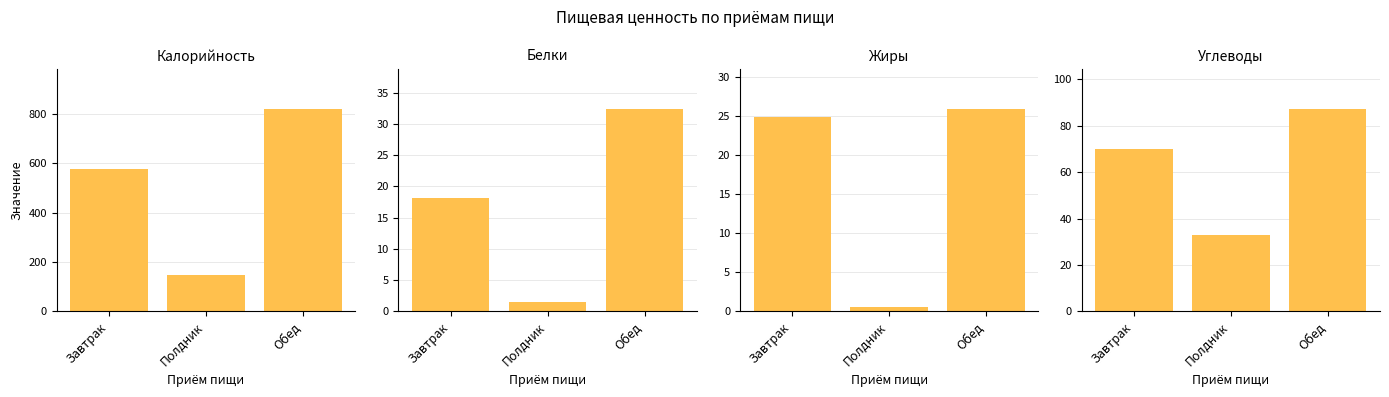

What is the greatest value displayed?

819.2